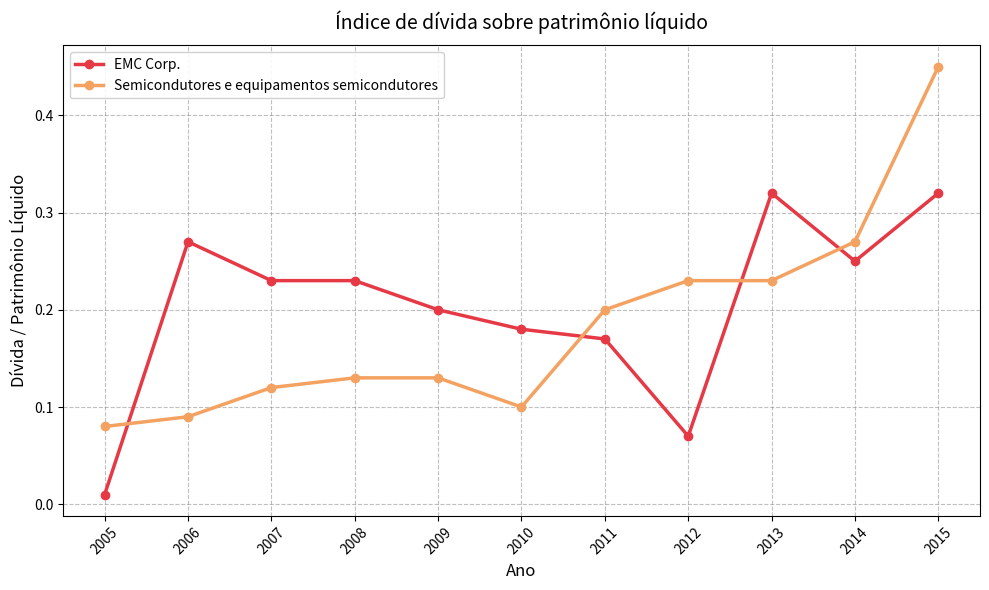

Is the value of EMC Corp. at 2006 greater than the value of Semicondutores e equipamentos semicondutores at 2009?

Yes